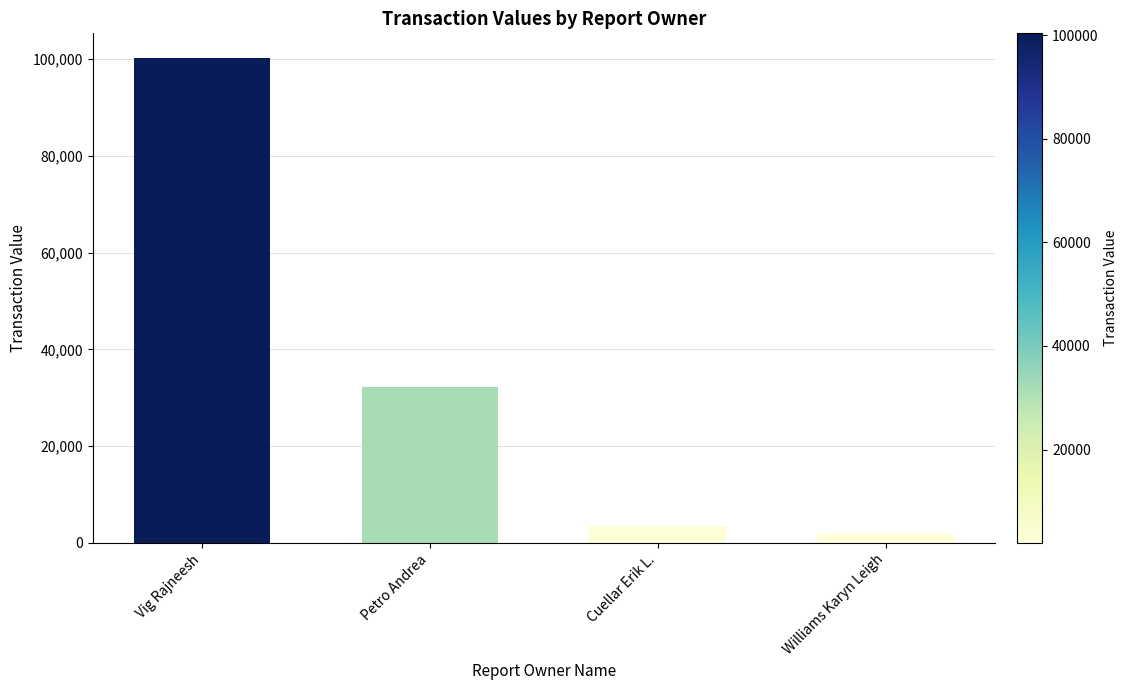

The value at Petro Andrea is 32331. True or false?

True